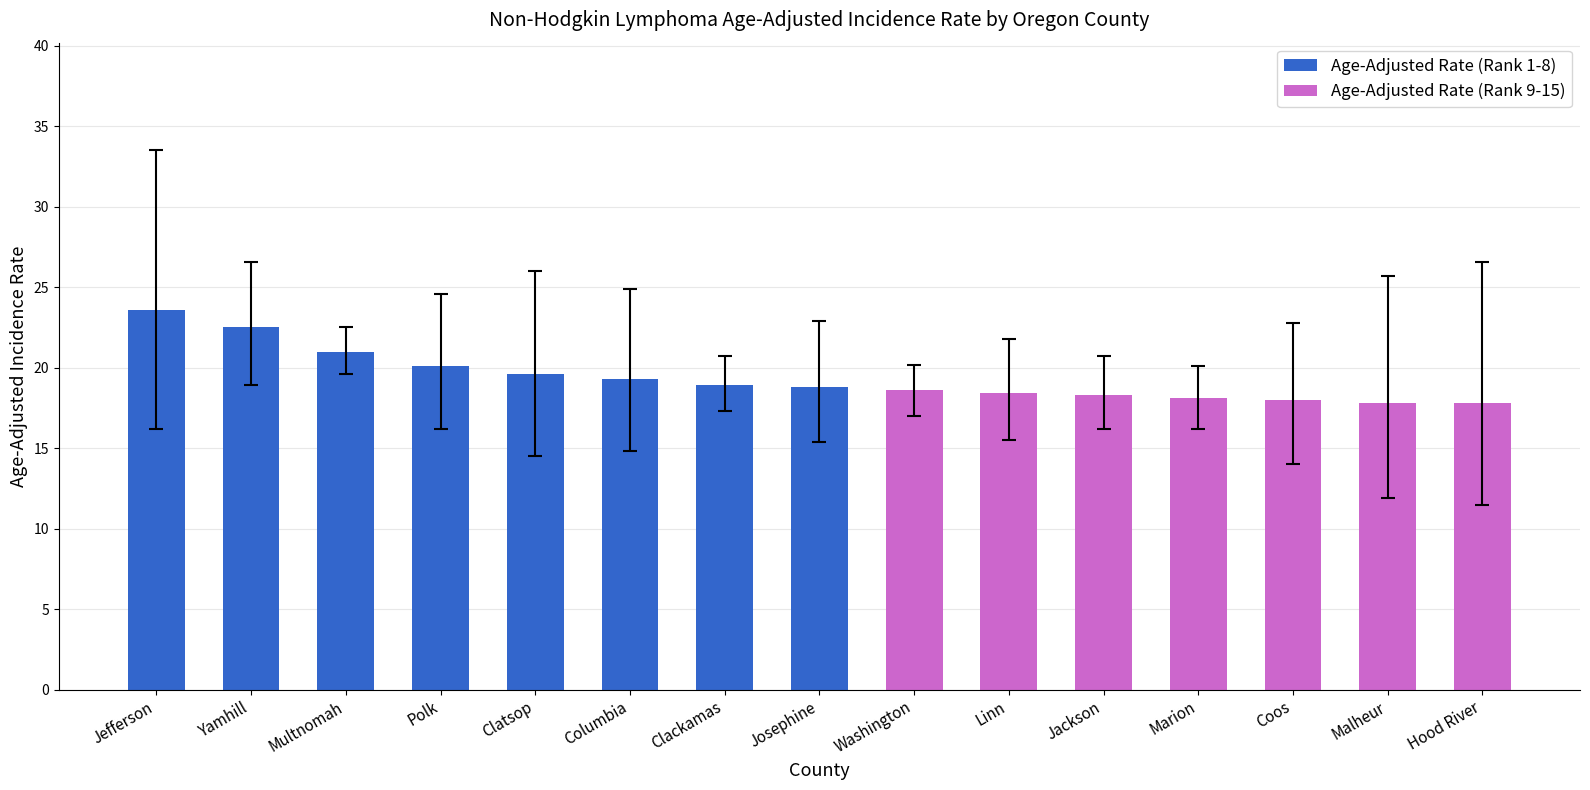

At Multnomah, list the series in order from smallest to largest.

Lower 95% CI, Age-Adjusted Rate, Upper 95% CI